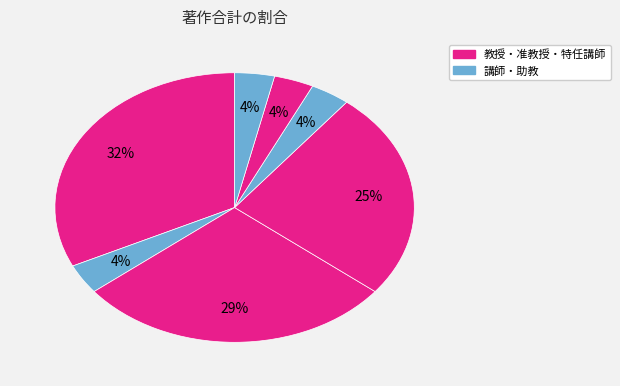

How many segments does this pie chart have?

7